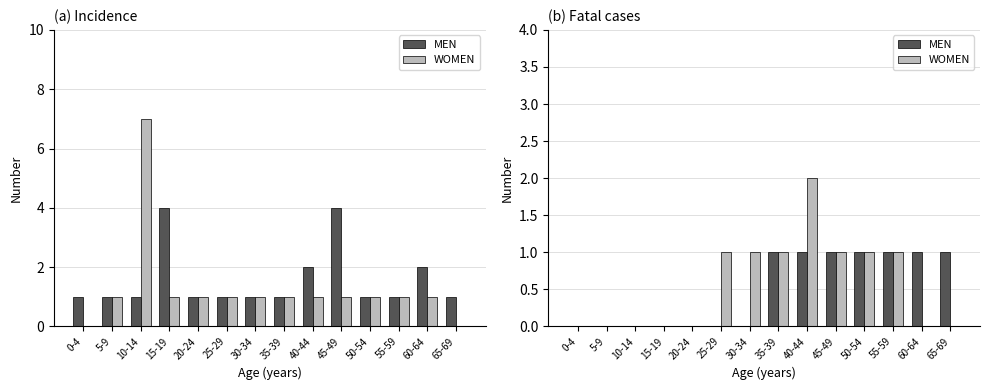

Rank the series by their maximum value, from lowest to highest.

MEN, WOMEN